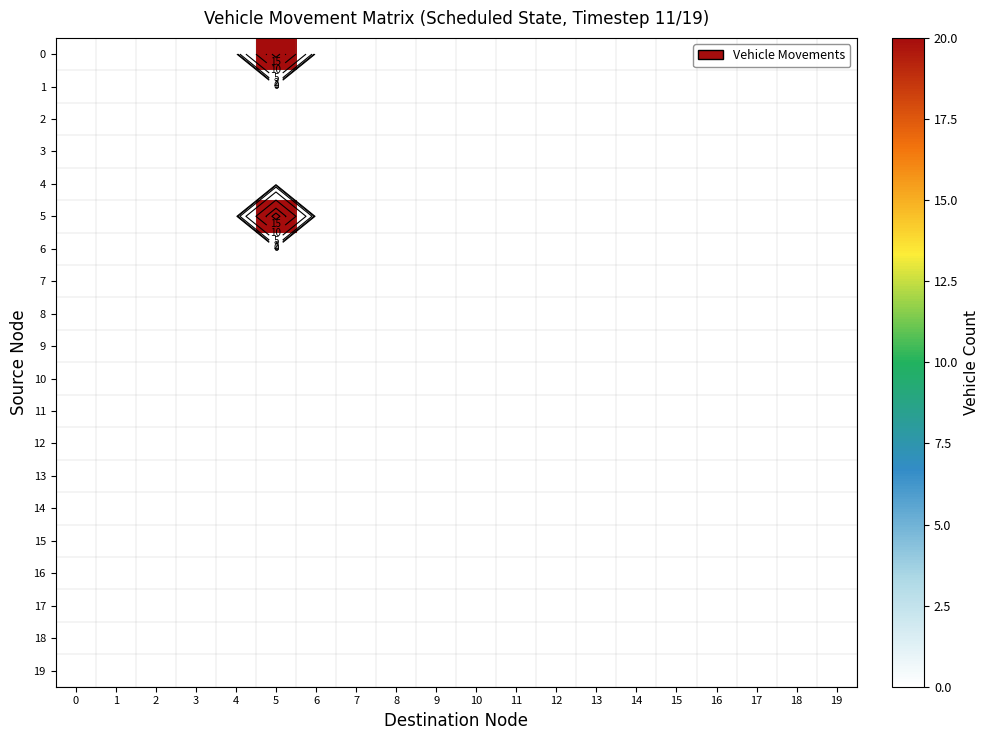

What is the greatest value displayed?

20